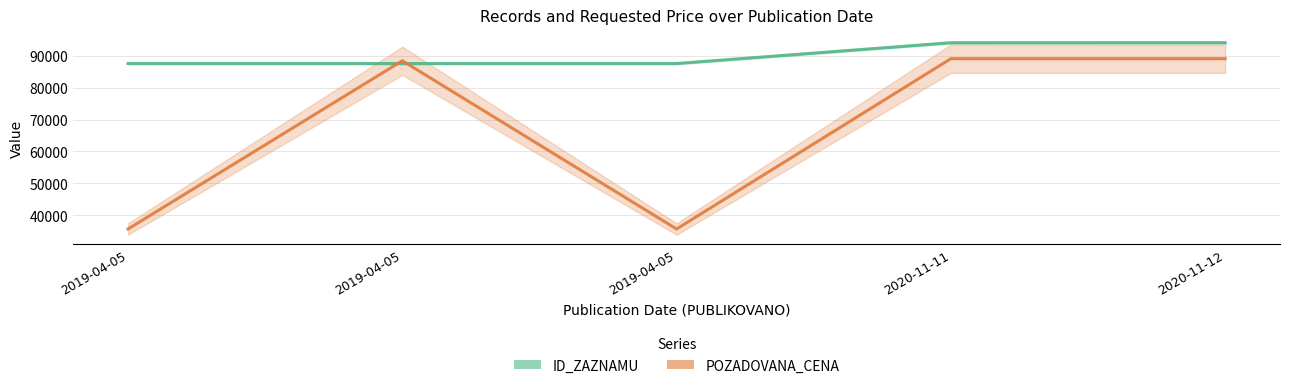

At which category does POZADOVANA_CENA reach its first local valley?

2019-04-05